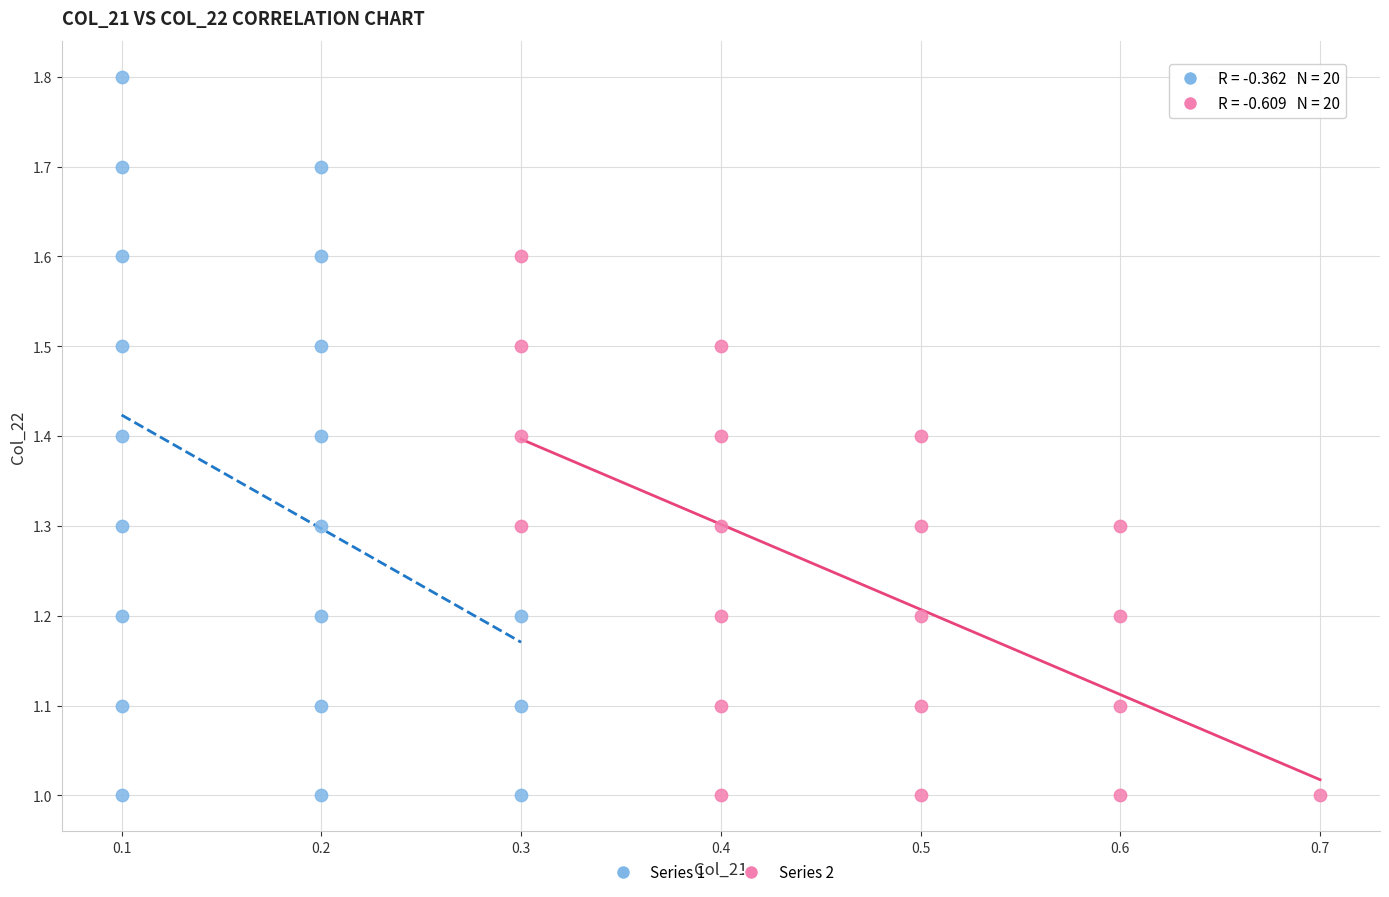

Which series reaches the maximum Y coordinate?

Series 1